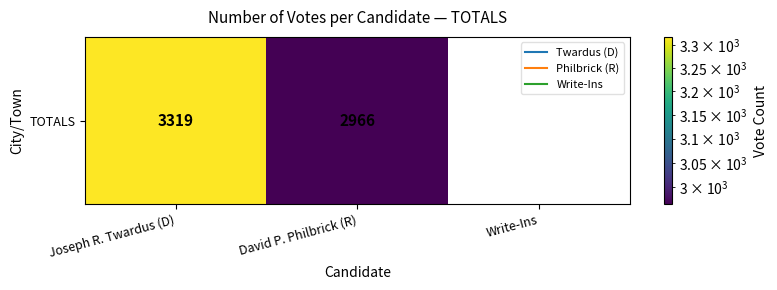

Reading left to right, what are all the values shown in this chart?

3319	2966	0